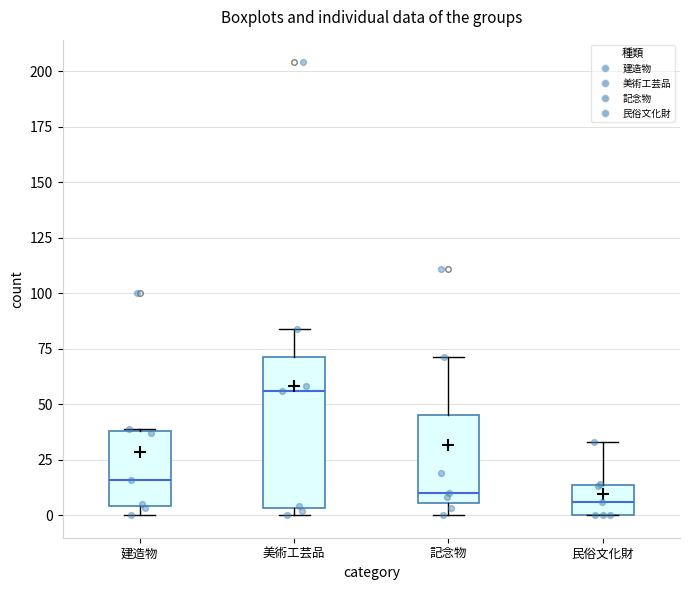

Which box's median line is the highest?

美術工芸品